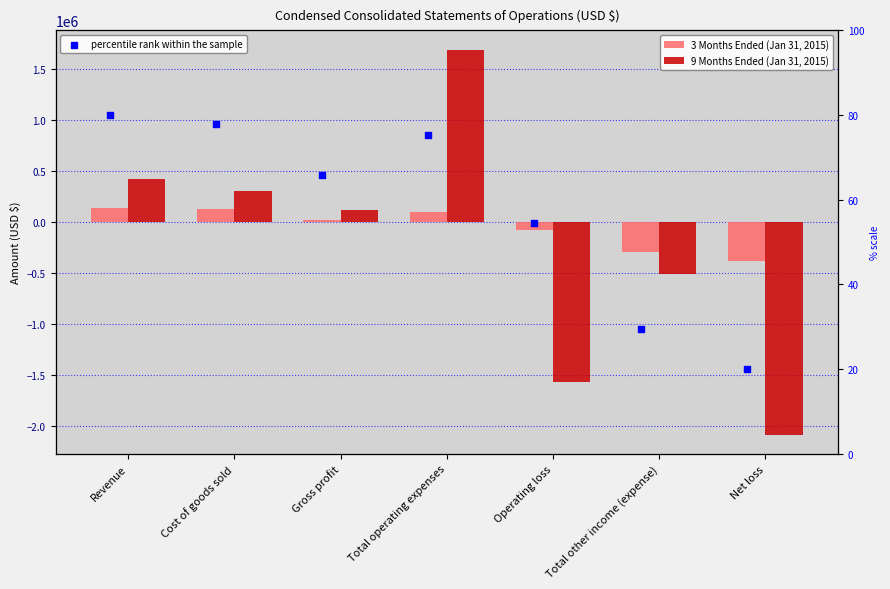

Which series reaches the maximum Y coordinate?

9 Months Ended (Jan 31, 2015)